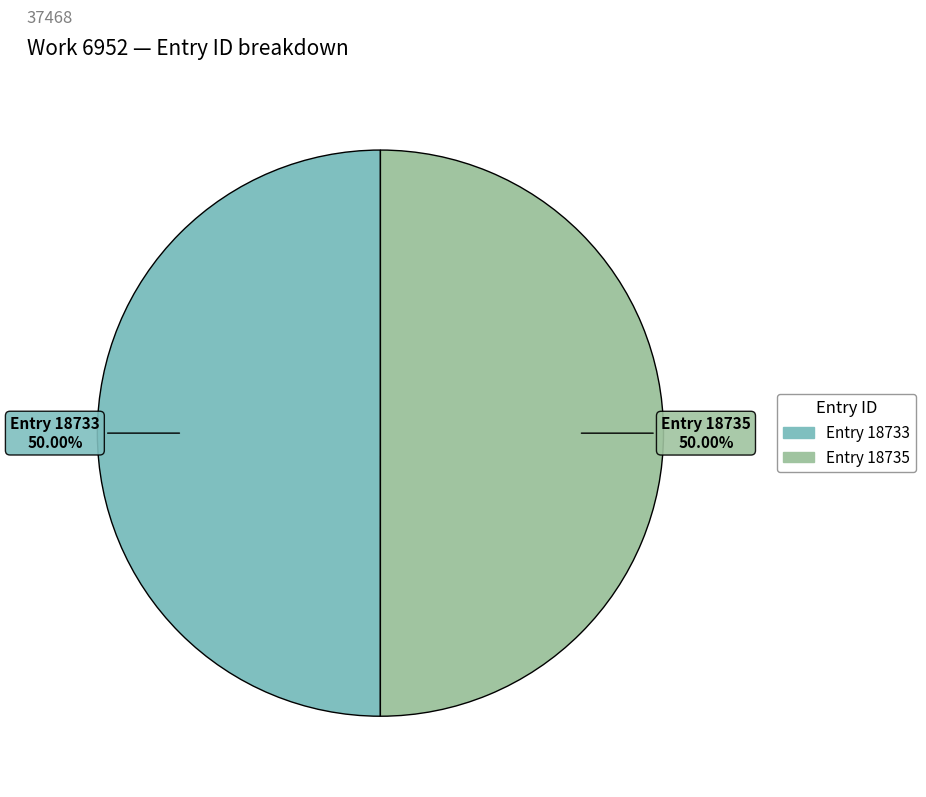

Do Entry 18735 and Entry 18733 together represent more than half of the pie?

Yes